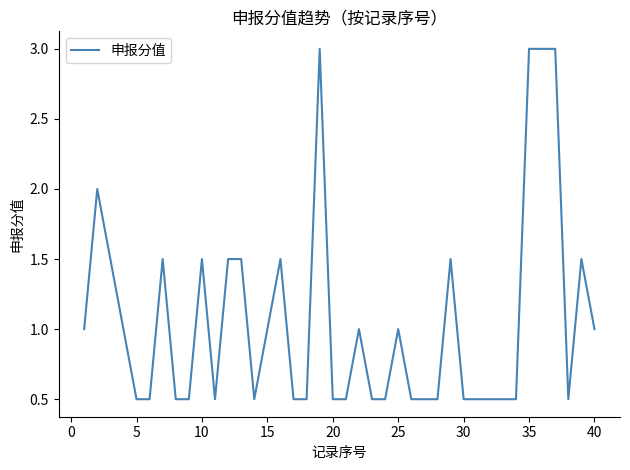

What is the greatest value displayed?

3.0